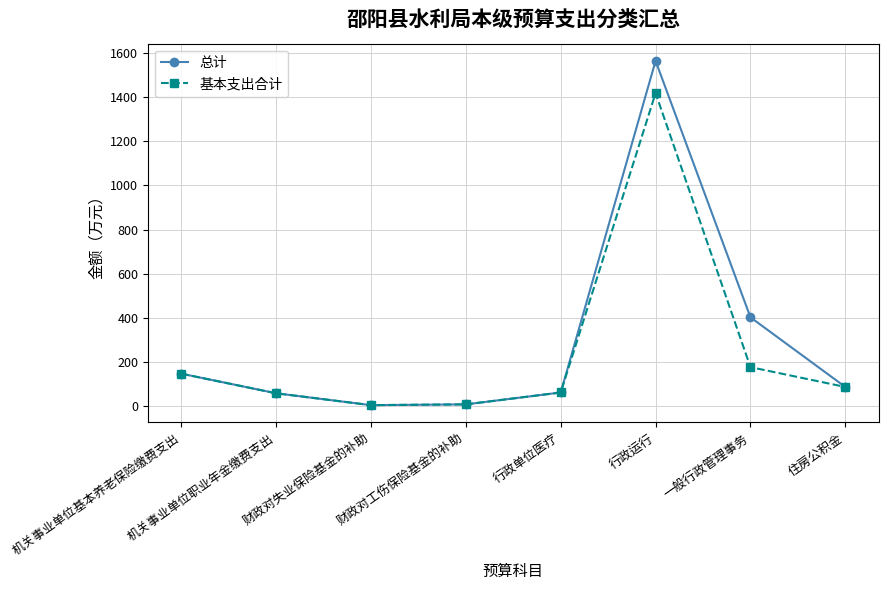

Read the 基本支出合计 value at 一般行政管理事务.

176.1